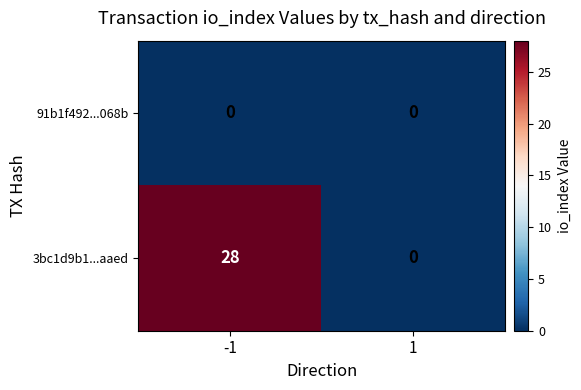

Which series has the widest spread of values?

3bc1d9b1...aaed